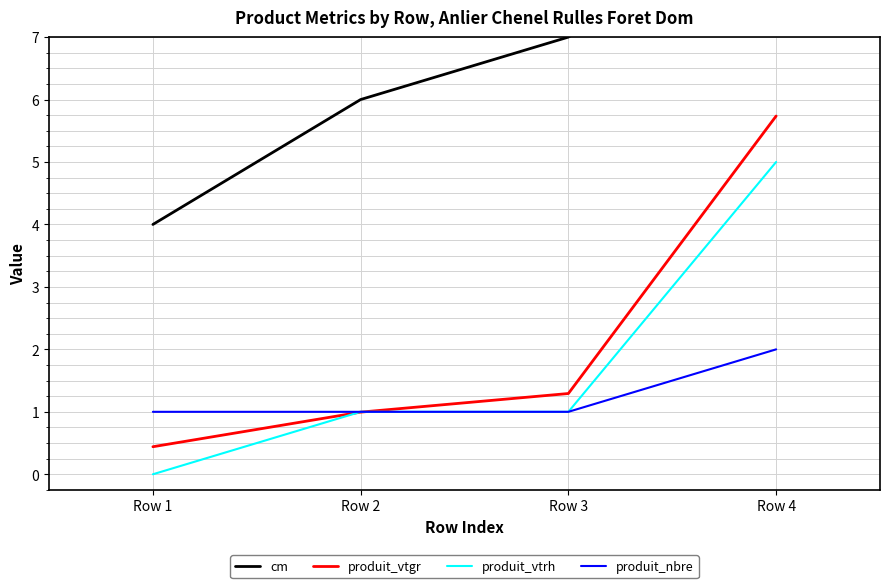

True or false: cm and produit_vtgr cross at least once.

False